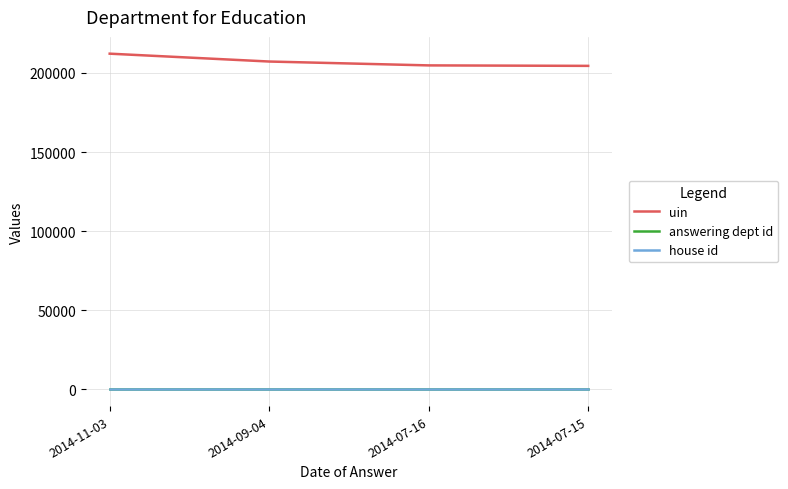

What is the sum of all answering dept id values?

240